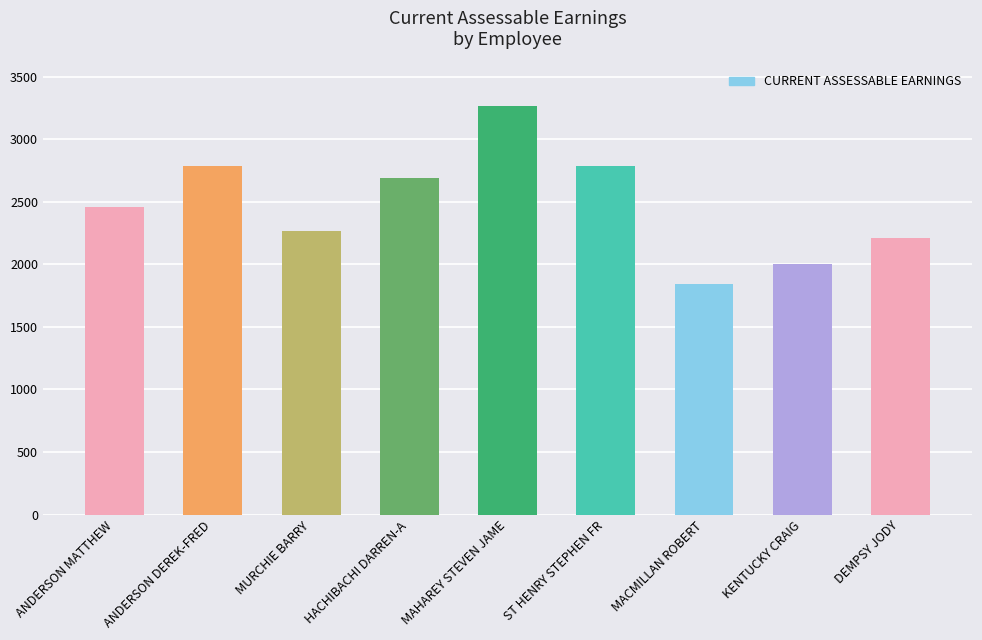

Is it true that the value at HACHIBACHI DARREN-A is 2692.3?

True